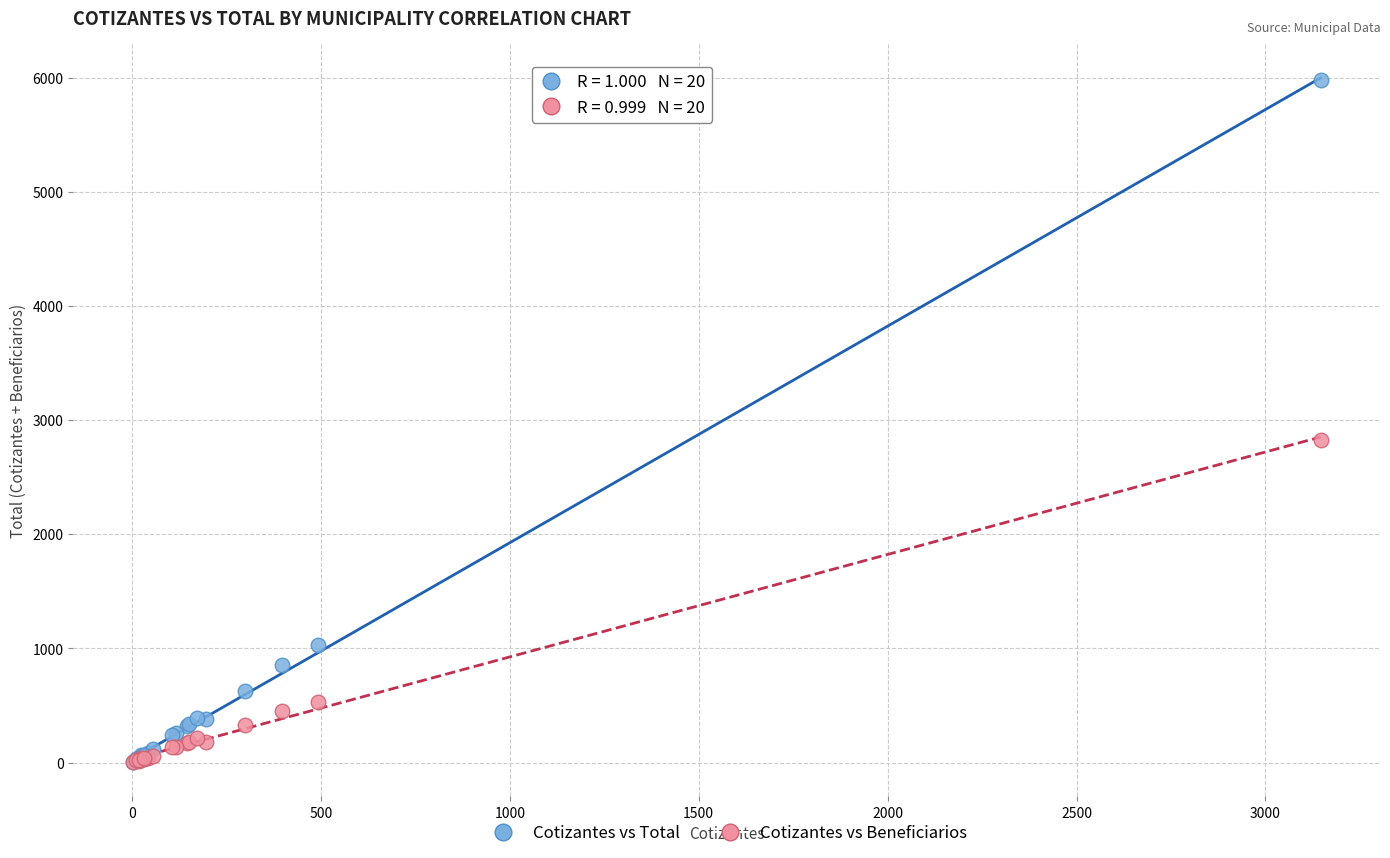

Which series has the largest Y range (max minus min)?

Cotizantes vs Total